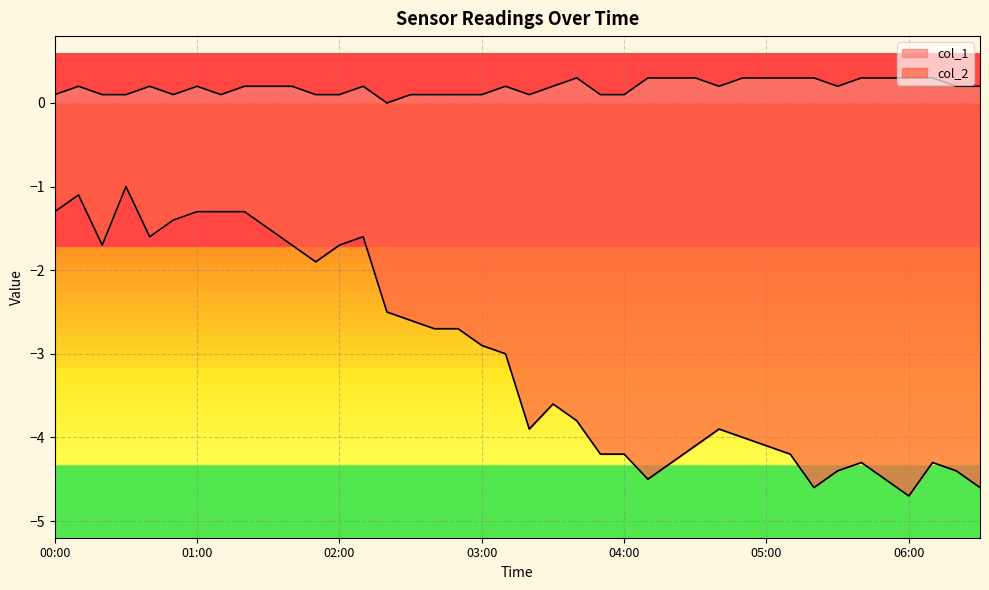

How many lines are shown in the chart?

2